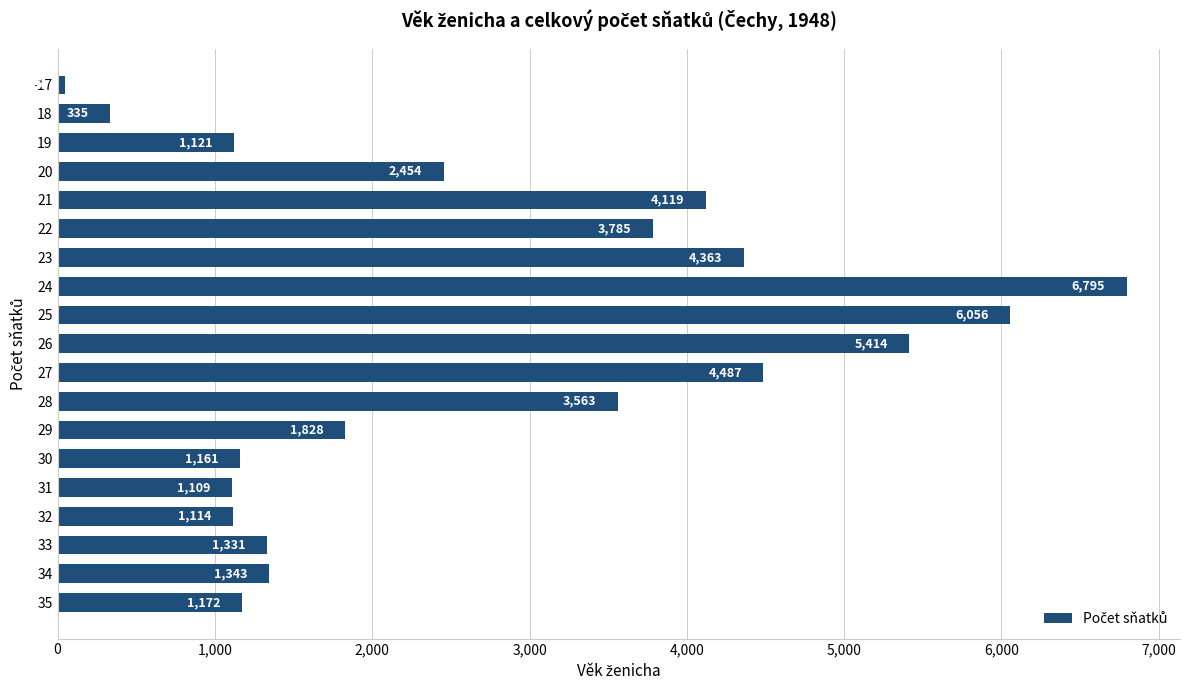

Reading top to bottom, transcribe all the data shown in this chart.

45	335	1121	2454	4119	3785	4363	6795	6056	5414	4487	3563	1828	1161	1109	1114	1331	1343	1172